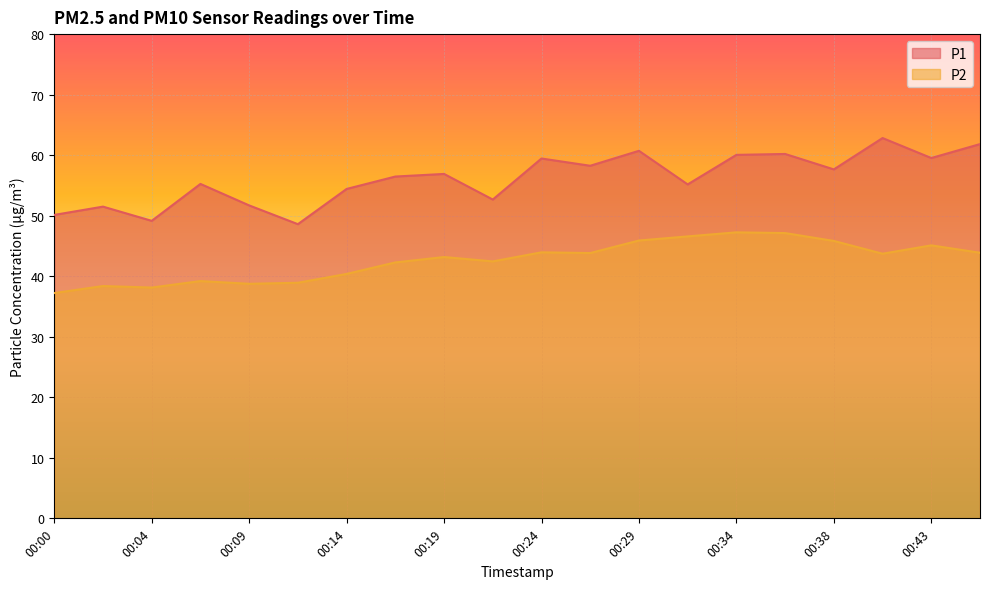

Between 00:09 and 00:38, which series saw the biggest shift?

P2